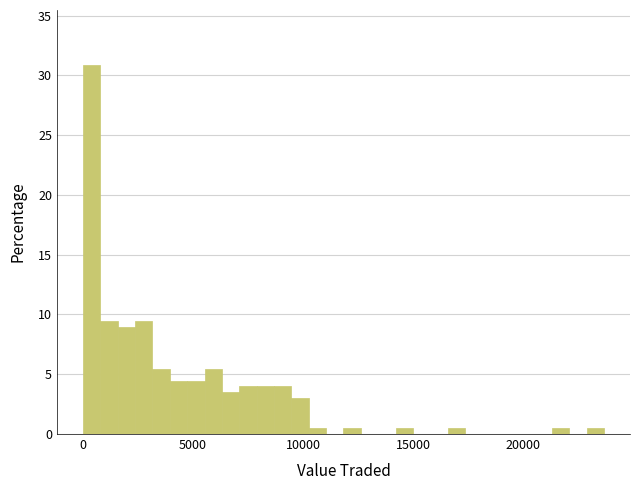

Around what value on the x-axis is the tallest bar? Give the approximate position of its centre, as read against the axis.

500